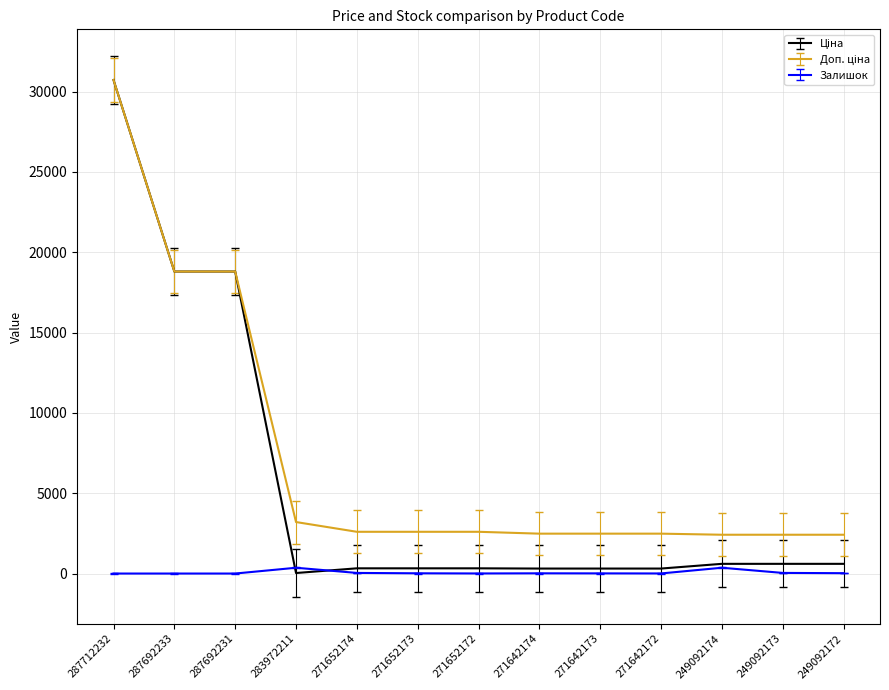

The Залишок series shows 38.0 at 271652174. True or false?

True